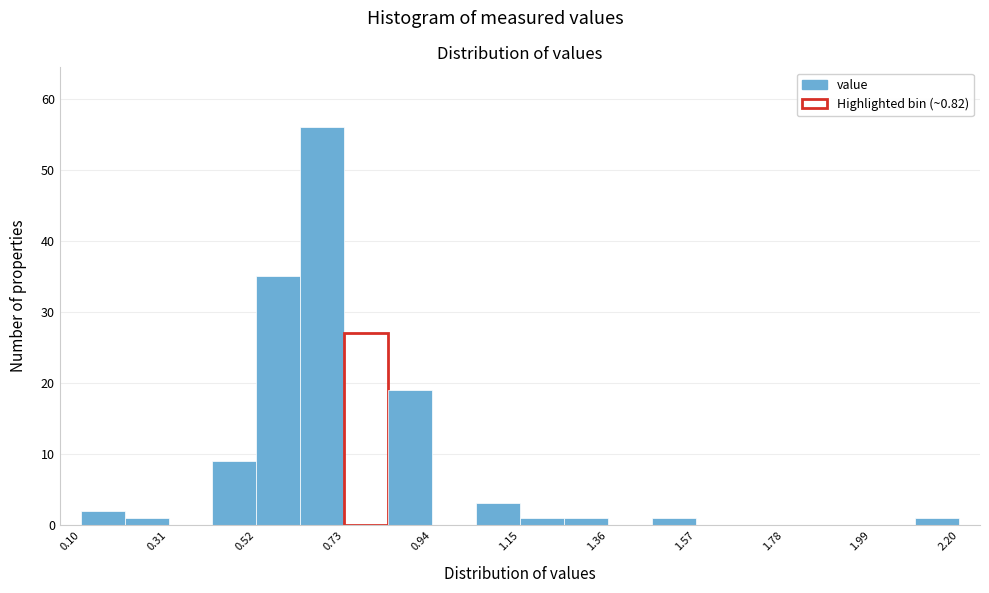

Around what value on the x-axis is the tallest bar? Give the approximate position of its centre, as read against the axis.

0.70